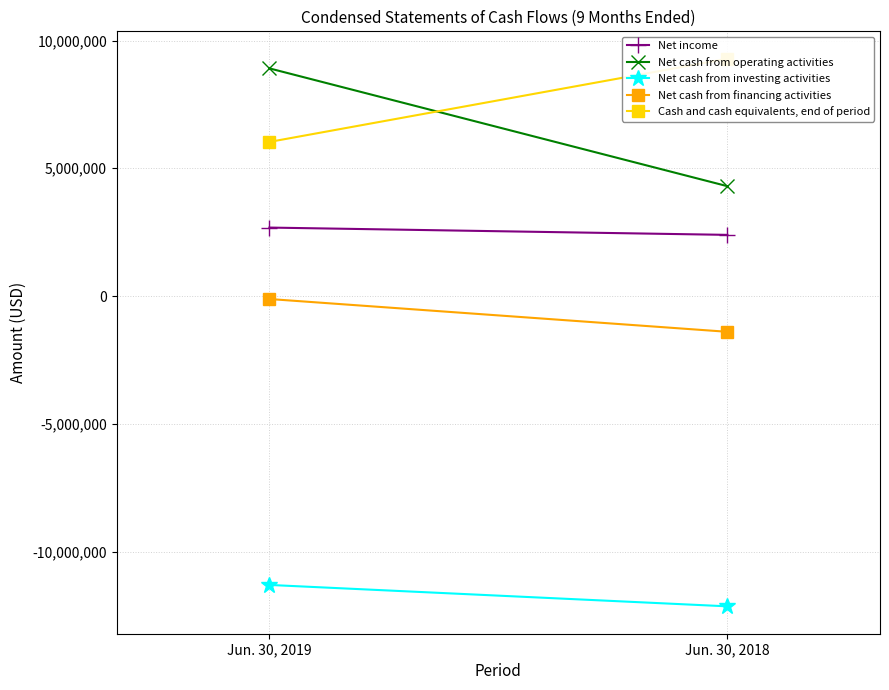

Which category has the lowest value in the Net cash from operating activities series?

Jun. 30, 2018